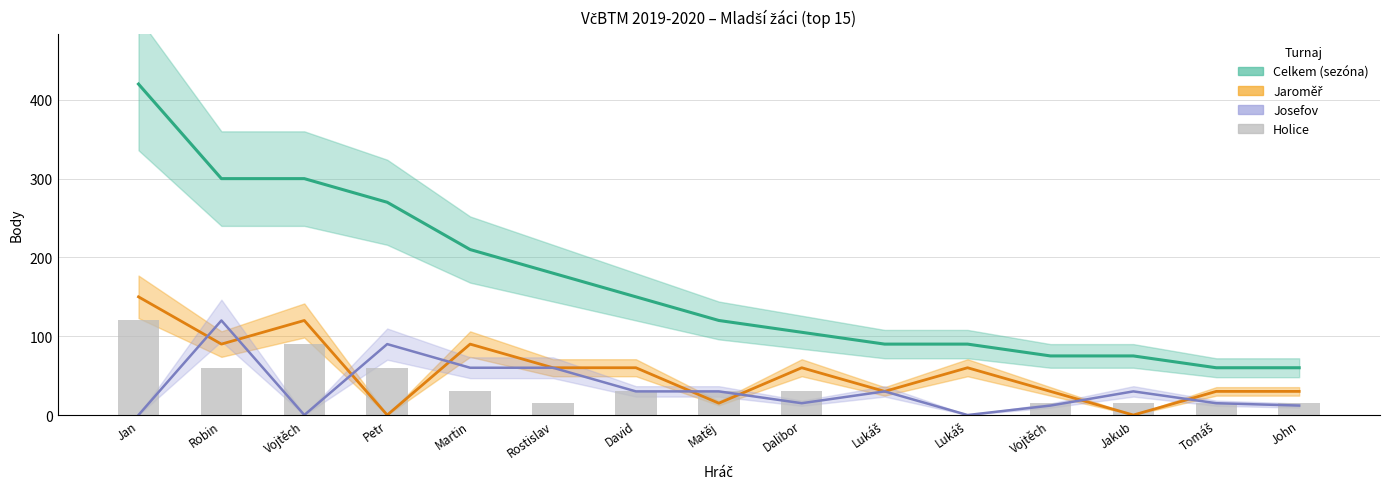

Reading left to right, what are all the values shown in this chart?

Celkem (sezóna): 420	300	300	270	210	180	150	120	105	90	90	75	75	60	60
Jaroměř: 150	90	120	0	90	60	60	15	60	30	60	30	0	30	30
Josefov: 0	120	0	90	60	60	30	30	15	30	0	12	30	15	12
Holice: 120	60	90	60	30	15	30	30	30	0	0	15	15	15	15